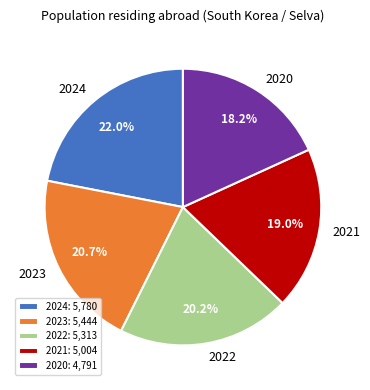

To the nearest percent, what is the average slice percentage?

20%